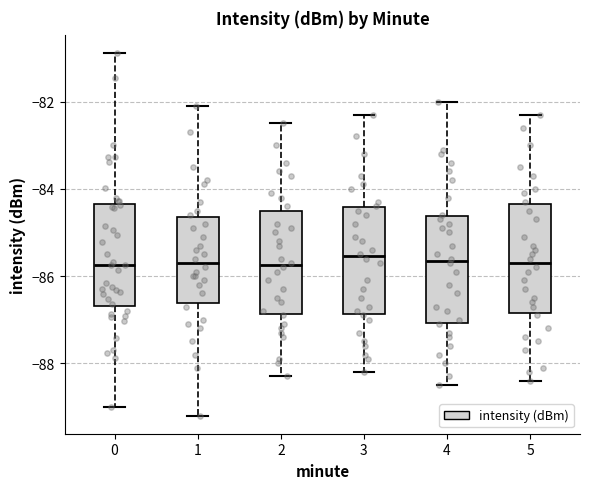

Reading left to right, read every box against the y-axis: the position of its median line, the range the box covers, and the ends of its whiskers. The values are not printed on the chart, so give them approximately, as read against the axis.

0: median -85.8, box -86.6 to -84.4, whiskers -89.0 to -80.8
1: median -85.6, box -86.6 to -84.6, whiskers -89.2 to -82.0
2: median -85.8, box -86.8 to -84.4, whiskers -88.2 to -82.4
3: median -85.6, box -86.8 to -84.4, whiskers -88.2 to -82.2
4: median -85.6, box -87.0 to -84.6, whiskers -88.4 to -82.0
5: median -85.6, box -86.8 to -84.4, whiskers -88.4 to -82.2